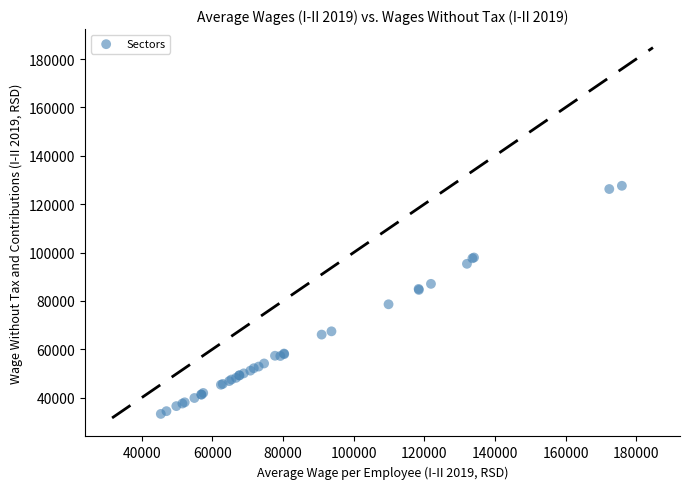

What Y value in the scatter plot is closest to 80427?

78593